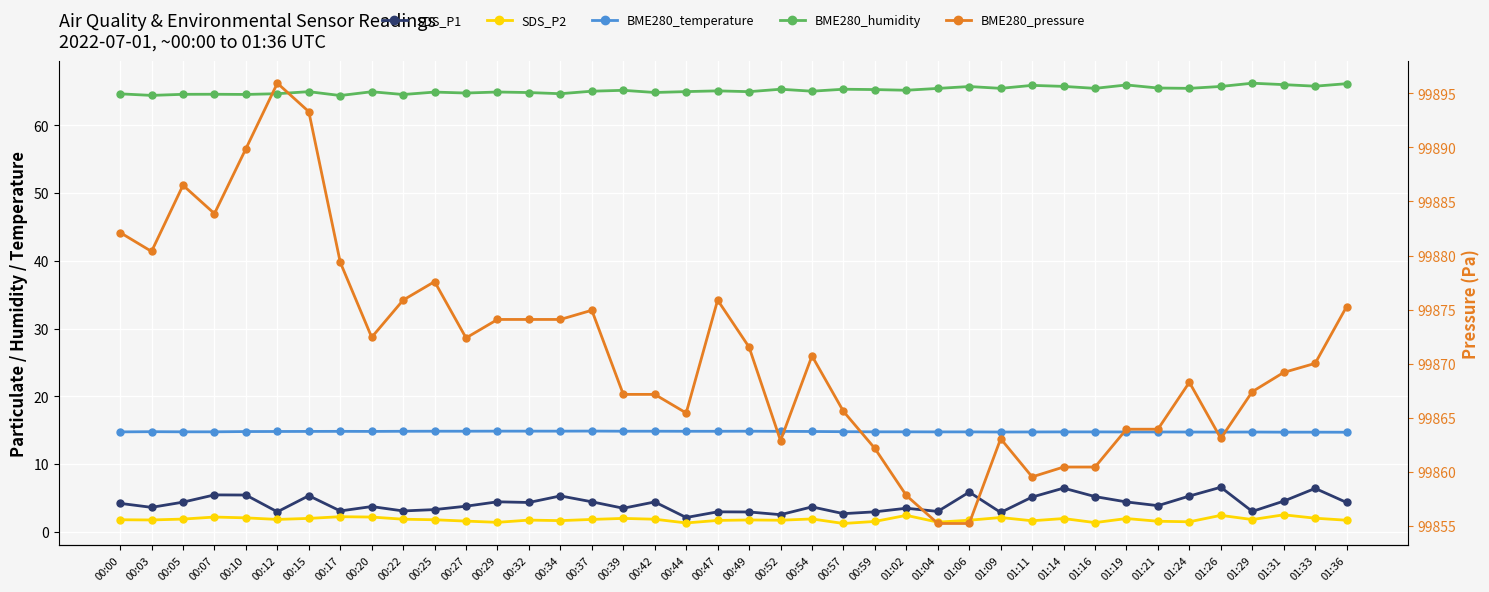

At 00:54, list the series in order from largest to smallest.

BME280_pressure, BME280_humidity, BME280_temperature, SDS_P1, SDS_P2